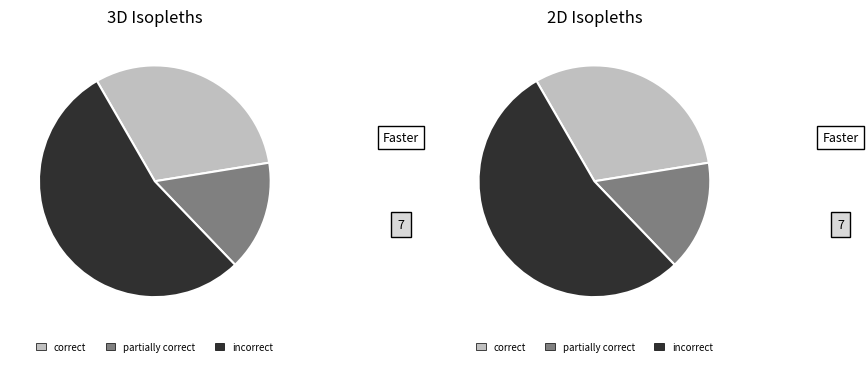

Between -57 and -48, which is larger?

-48